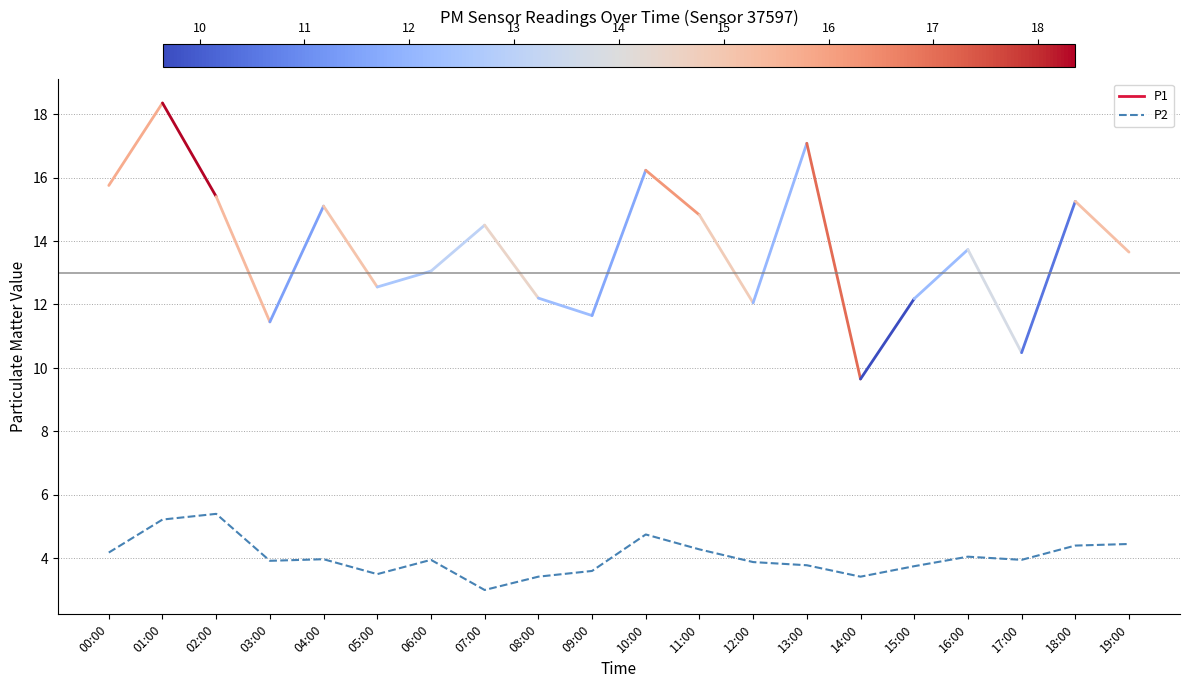

What is the greatest value displayed?

5.4